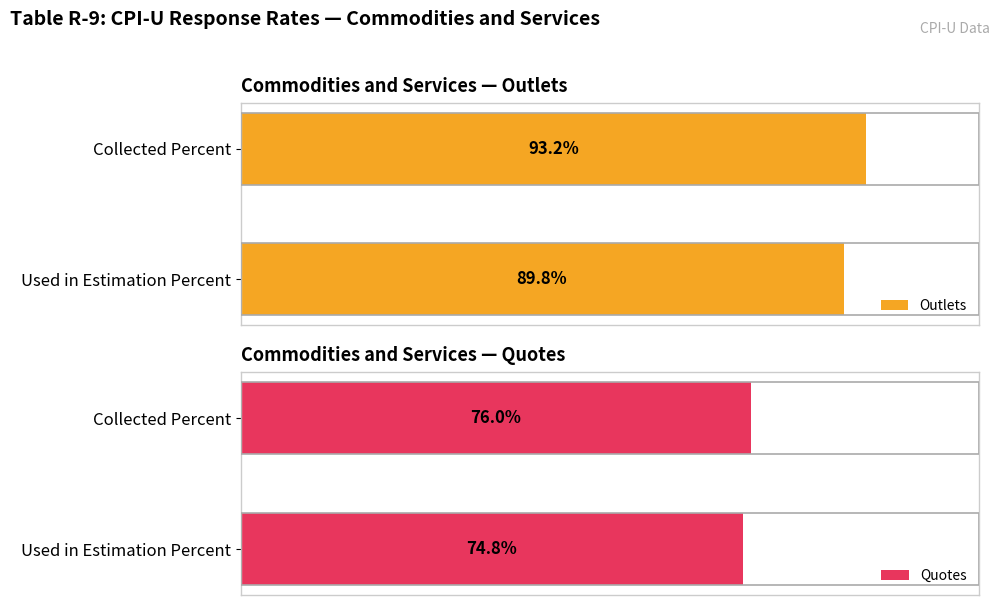

At which label is Outlets closest to 91?

Used in Estimation Percent